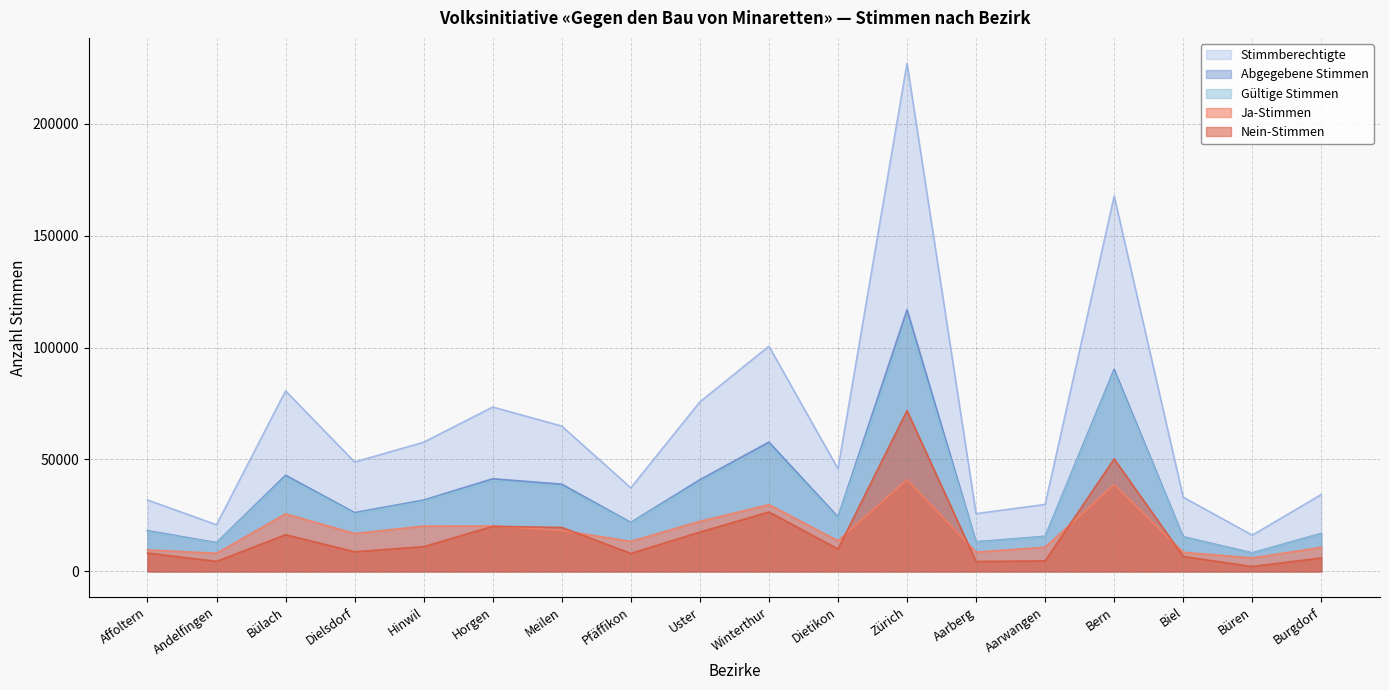

Reading right to left, list all the values displayed in this chart.

Stimmberechtigte: Burgdorf=34357	Büren=16191	Biel=33159	Bern=167652	Aarwangen=29922	Aarberg=25807	Zürich=226938	Dietikon=45837	Winterthur=100588	Uster=75717	Pfäffikon=37322	Meilen=64907	Horgen=73434	Hinwil=57709	Dielsdorf=48863	Bülach=80640	Andelfingen=20854	Affoltern=31921
Abgegebene Stimmen: Burgdorf=16981	Büren=8313	Biel=15475	Bern=90223	Aarwangen=15689	Aarberg=13247	Zürich=116893	Dietikon=24361	Winterthur=57787	Uster=40975	Pfäffikon=21894	Meilen=38983	Horgen=41415	Hinwil=31892	Dielsdorf=26297	Bülach=42989	Andelfingen=12864	Affoltern=18211
Gültige Stimmen: Burgdorf=16822	Büren=8232	Biel=15273	Bern=89085	Aarwangen=15538	Aarberg=13086	Zürich=112852	Dietikon=23741	Winterthur=56396	Uster=39975	Pfäffikon=21507	Meilen=37954	Horgen=40467	Hinwil=31324	Dielsdorf=25748	Bülach=42120	Andelfingen=12630	Affoltern=17865
Ja-Stimmen: Burgdorf=10776	Büren=6044	Biel=8574	Bern=38827	Aarwangen=10816	Aarberg=8637	Zürich=41008	Dietikon=13719	Winterthur=29832	Uster=22394	Pfäffikon=13434	Meilen=18295	Horgen=20313	Hinwil=20260	Dielsdorf=16942	Bülach=25709	Andelfingen=8129	Affoltern=9621
Nein-Stimmen: Burgdorf=6046	Büren=2188	Biel=6699	Bern=50258	Aarwangen=4722	Aarberg=4449	Zürich=71844	Dietikon=10022	Winterthur=26564	Uster=17581	Pfäffikon=8073	Meilen=19659	Horgen=20154	Hinwil=11064	Dielsdorf=8806	Bülach=16411	Andelfingen=4501	Affoltern=8244